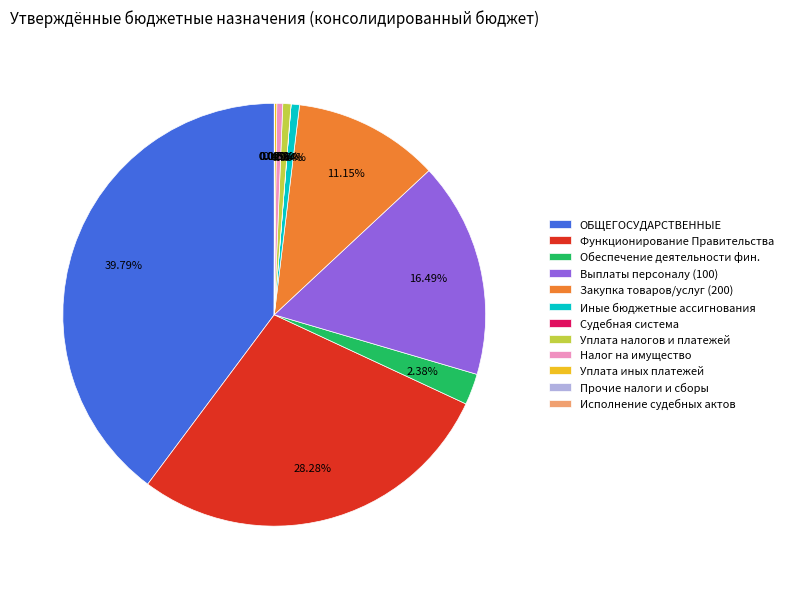

Does ОБЩЕГОСУДАРСТВЕННЫЕ represent more than half of the total?

No